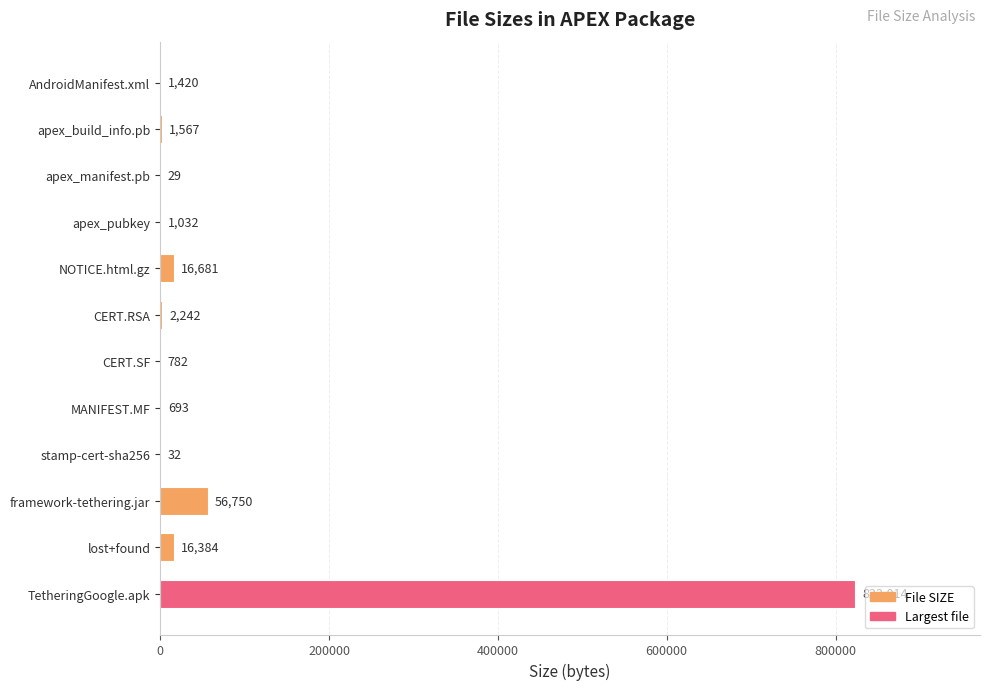

The chart shows a value of 693 at MANIFEST.MF. True or false?

True